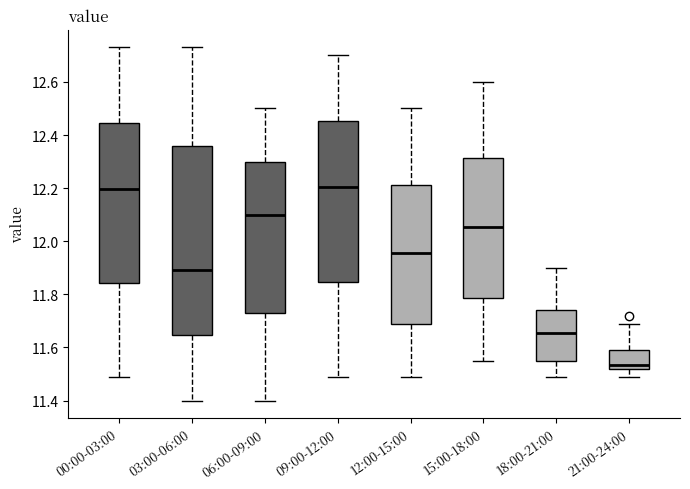

Reading left to right, transcribe this box plot: for each box, give where its median line is, the range the box spans, and where its two whiskers end, as read against the y-axis. The values are not printed on the chart, so give them approximately, as read against the axis.

00:00-03:00: median 12.20, box 11.84 to 12.44, whiskers 11.50 to 12.74
03:00-06:00: median 11.90, box 11.64 to 12.36, whiskers 11.40 to 12.74
06:00-09:00: median 12.10, box 11.74 to 12.30, whiskers 11.40 to 12.50
09:00-12:00: median 12.20, box 11.84 to 12.46, whiskers 11.50 to 12.70
12:00-15:00: median 11.96, box 11.70 to 12.22, whiskers 11.50 to 12.50
15:00-18:00: median 12.06, box 11.78 to 12.32, whiskers 11.56 to 12.60
18:00-21:00: median 11.66, box 11.56 to 11.74, whiskers 11.50 to 11.90
21:00-24:00: median 11.54, box 11.52 to 11.60, whiskers 11.50 to 11.70